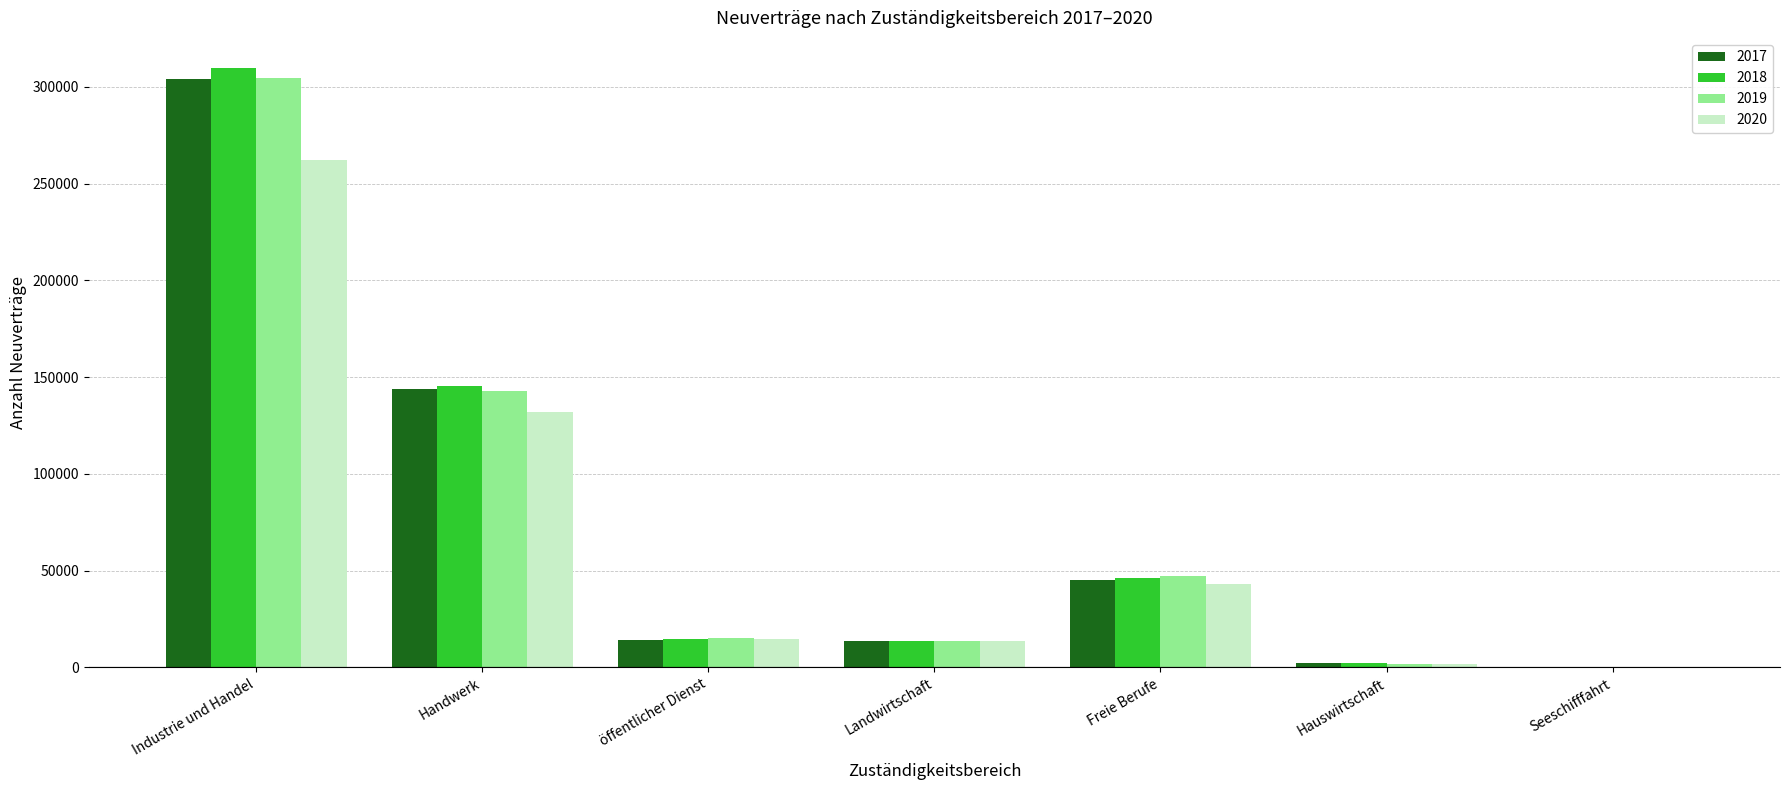

Which label corresponds to the largest value in the chart?

Industrie und Handel